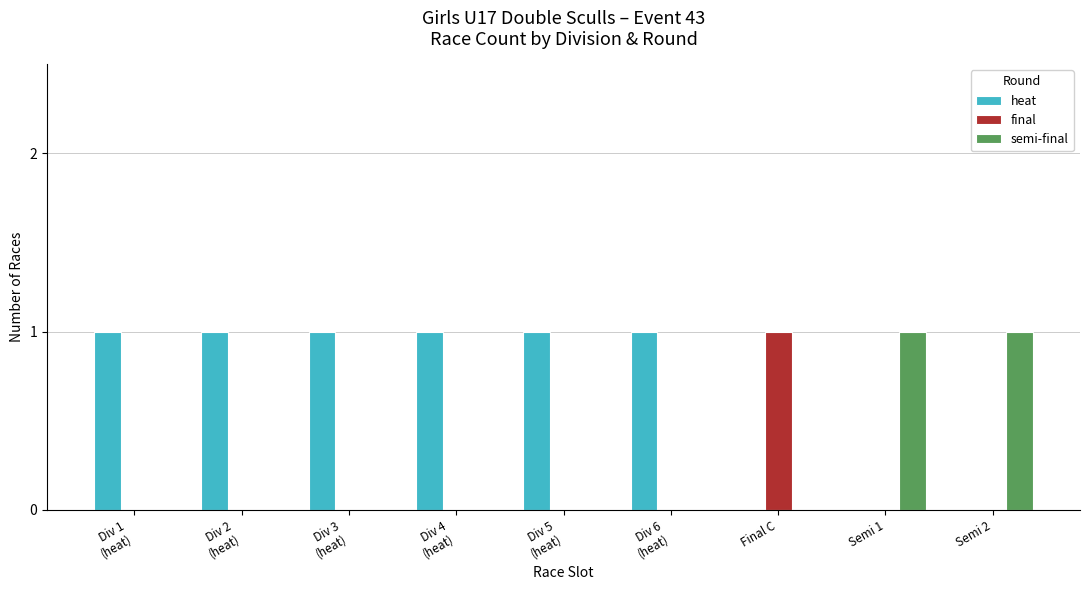

Which category has the highest value in the final series?

Final C